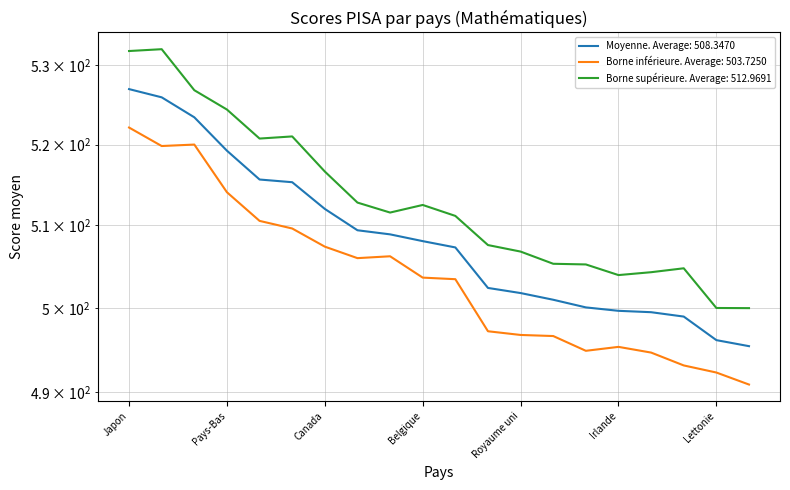

What is the lowest value of the Borne inférieure series?

490.9